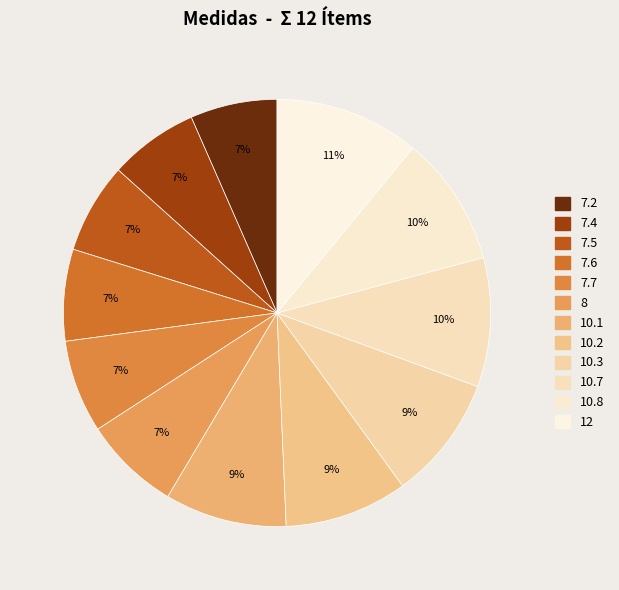

Which slice is the smallest?

7.2